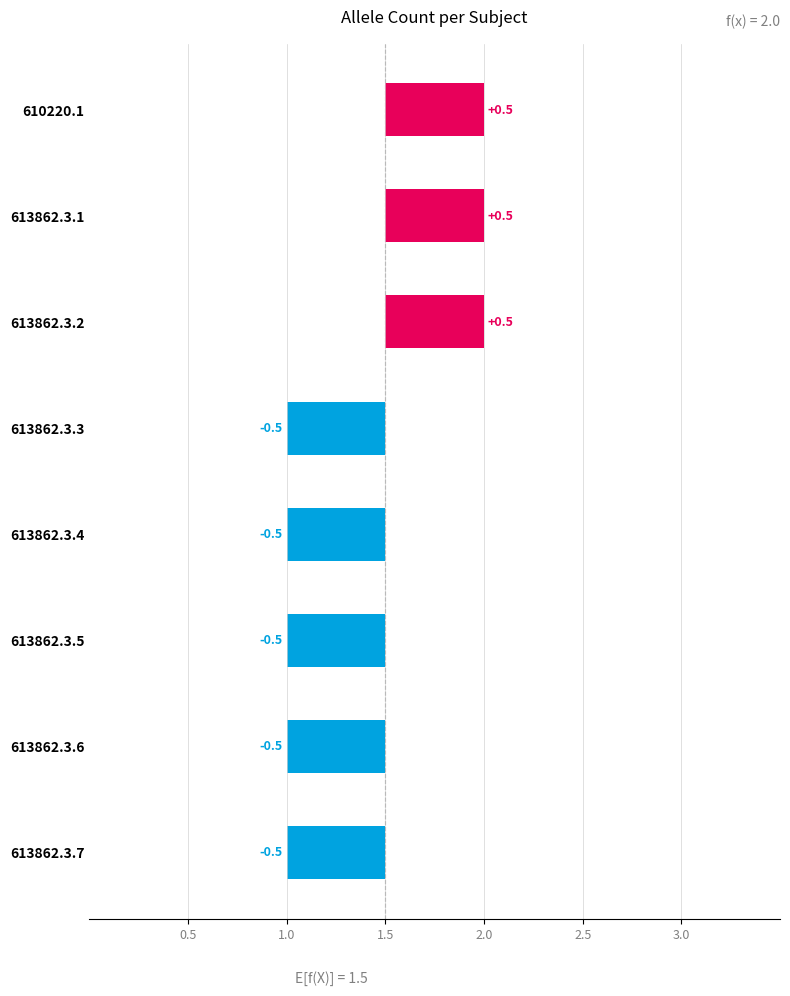

Count the number of values greater than 0.

3